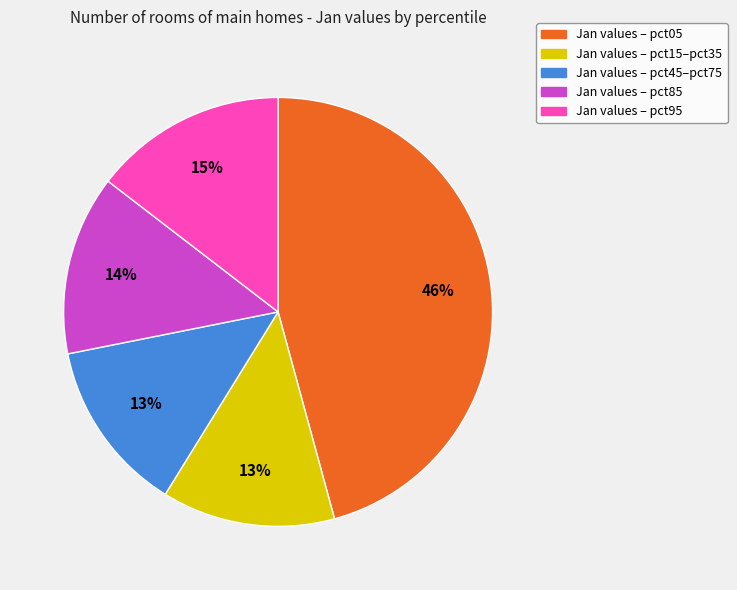

To the nearest percent, what is the difference between the largest and smallest slice percentages?

33%